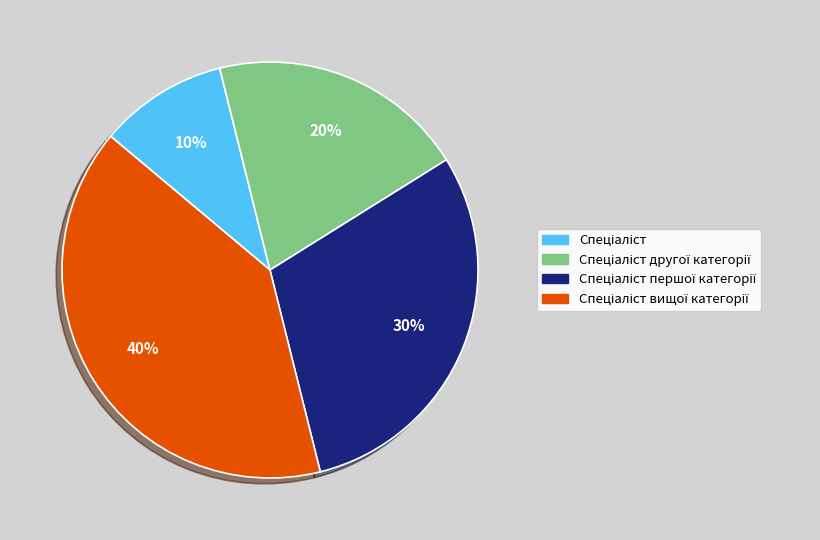

Is there any slice that represents more than half of the pie?

No